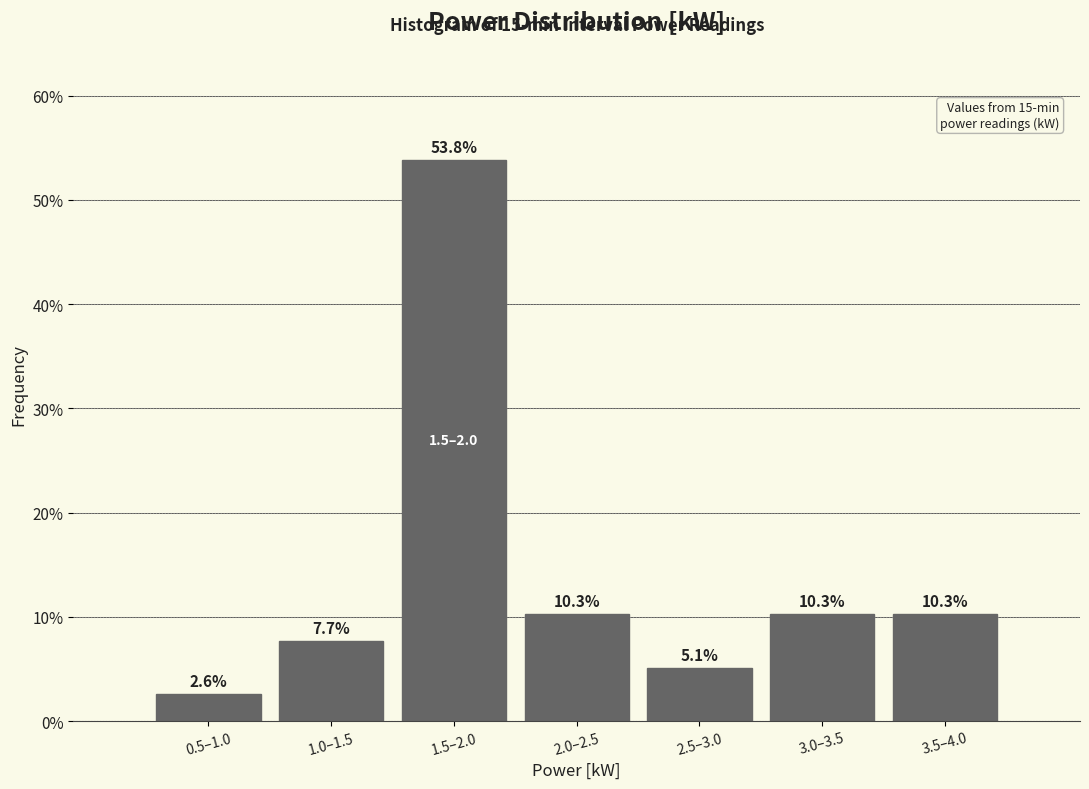

Reading left to right, extract all data points from this chart.

2.6	7.7	53.8	10.3	5.1	10.3	10.3